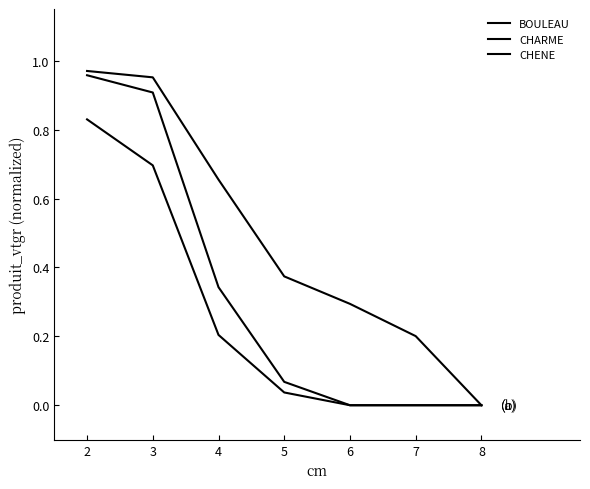

Which label corresponds to the smallest value in the chart?

6